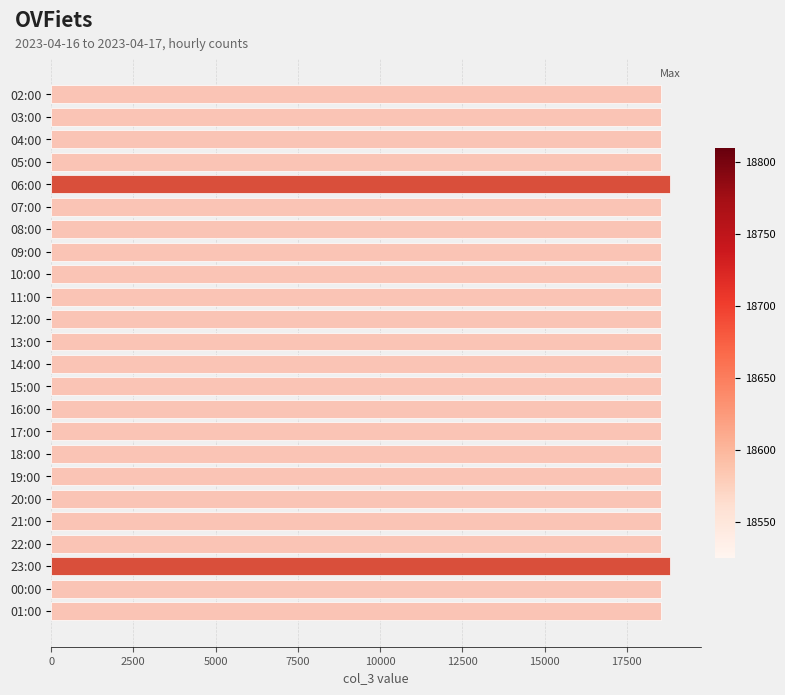

What is the value of the 20th bar from the top?

18525